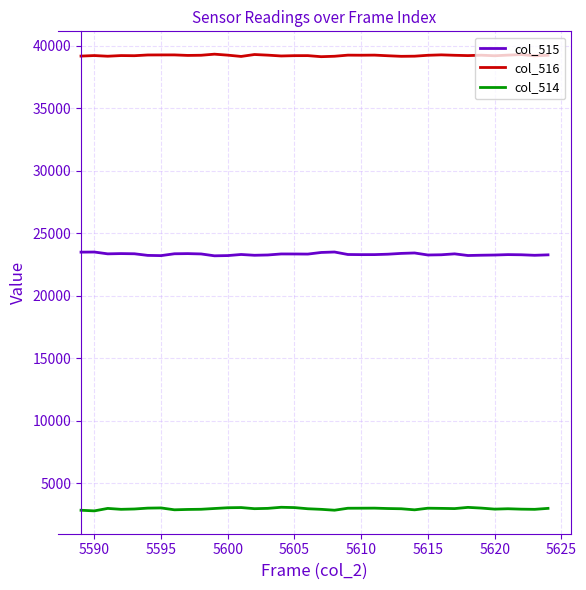

Rank the series by their maximum value, from lowest to highest.

col_514, col_515, col_516